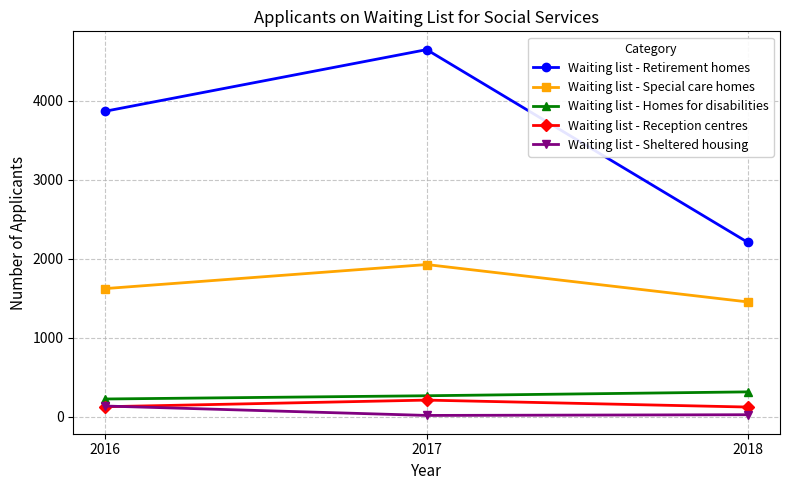

Which series has the widest spread of values?

Waiting list - Retirement homes